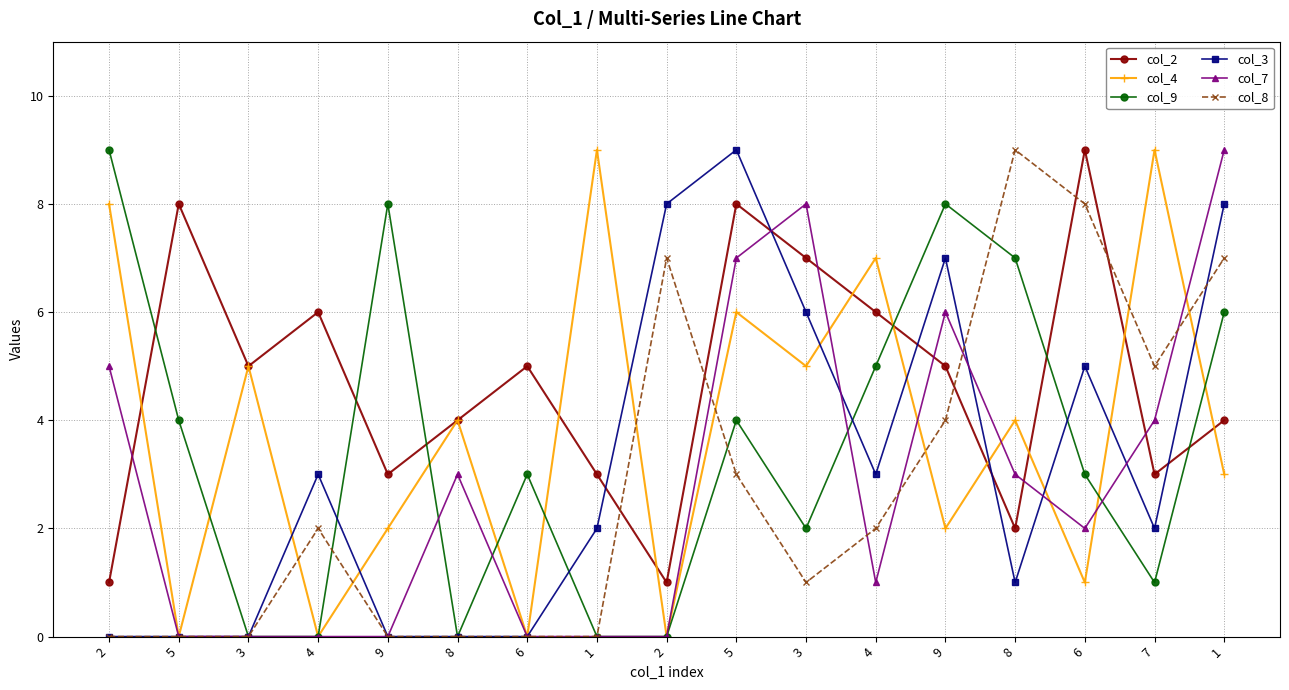

What are all the series names shown in the legend?

col_2, col_4, col_9, col_3, col_7, col_8